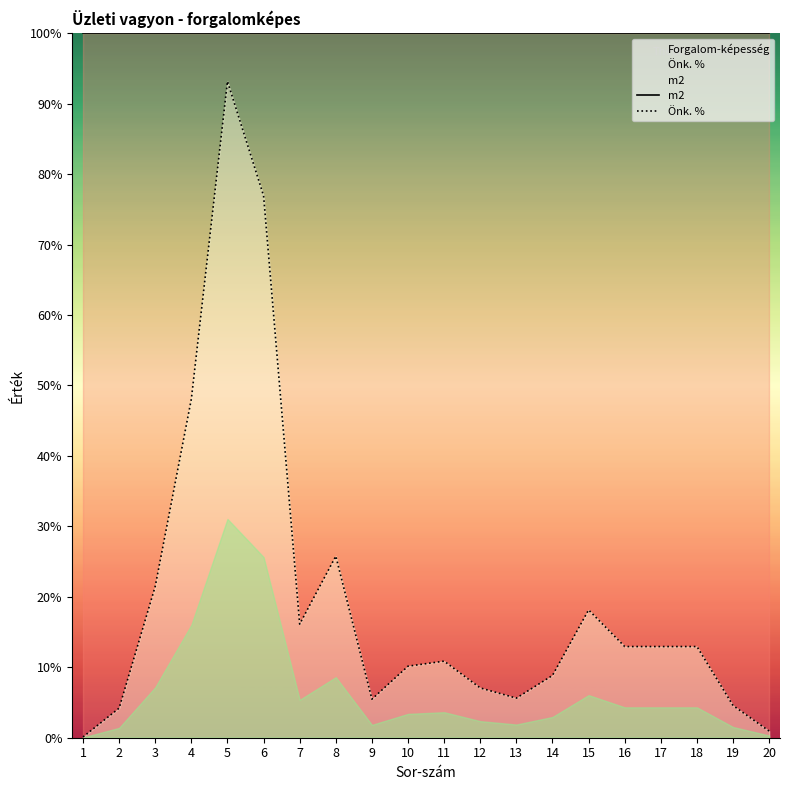

Where is the first local maximum for m2?

2